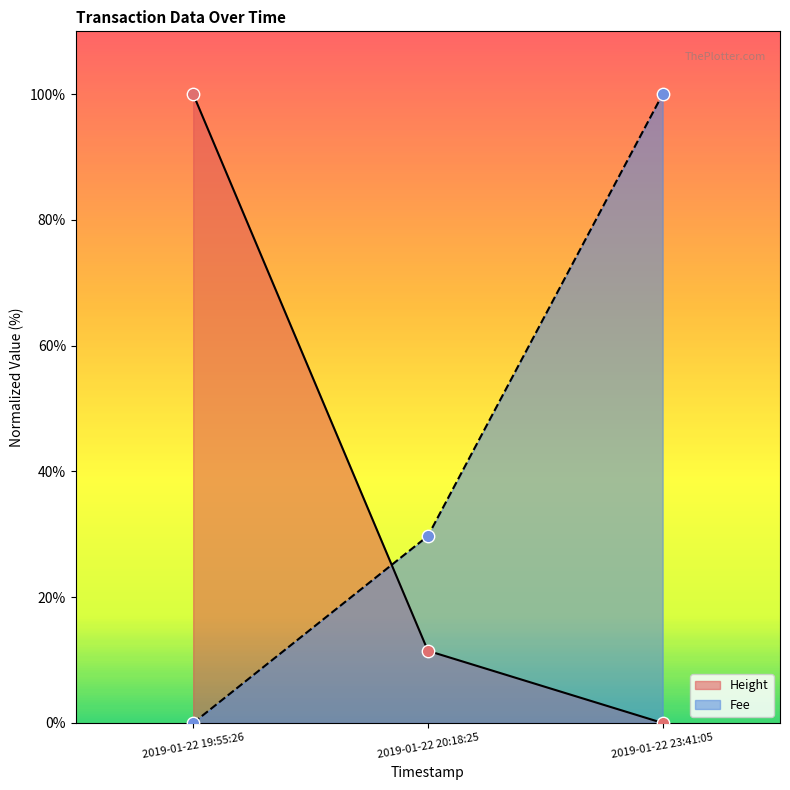

What is the total value across all series at 2019-01-22 20:18:25?

41.2